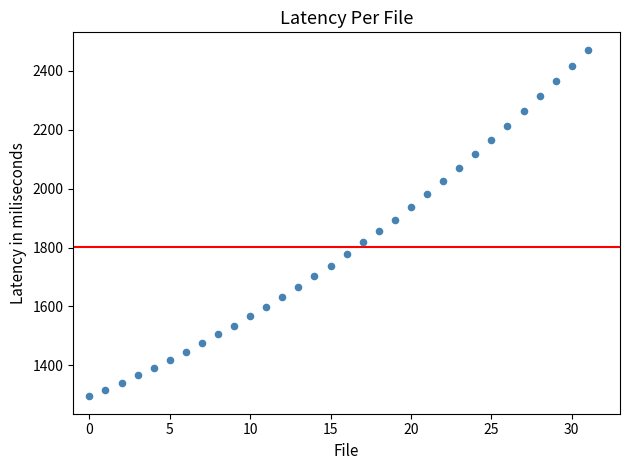

What is the range of Y values (max minus min)?

1177.7